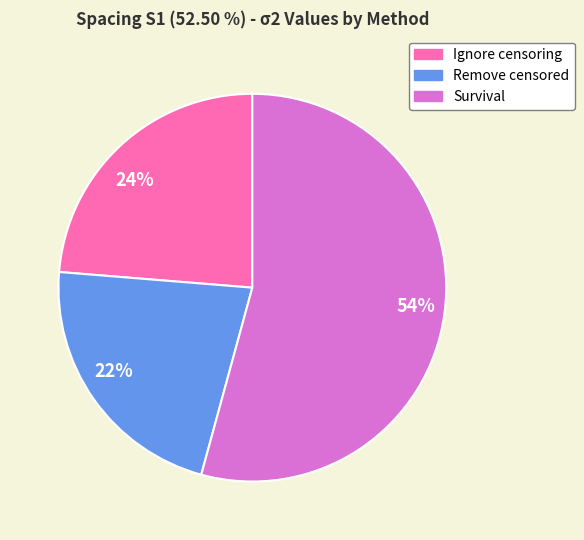

How many slices are in this pie chart?

3